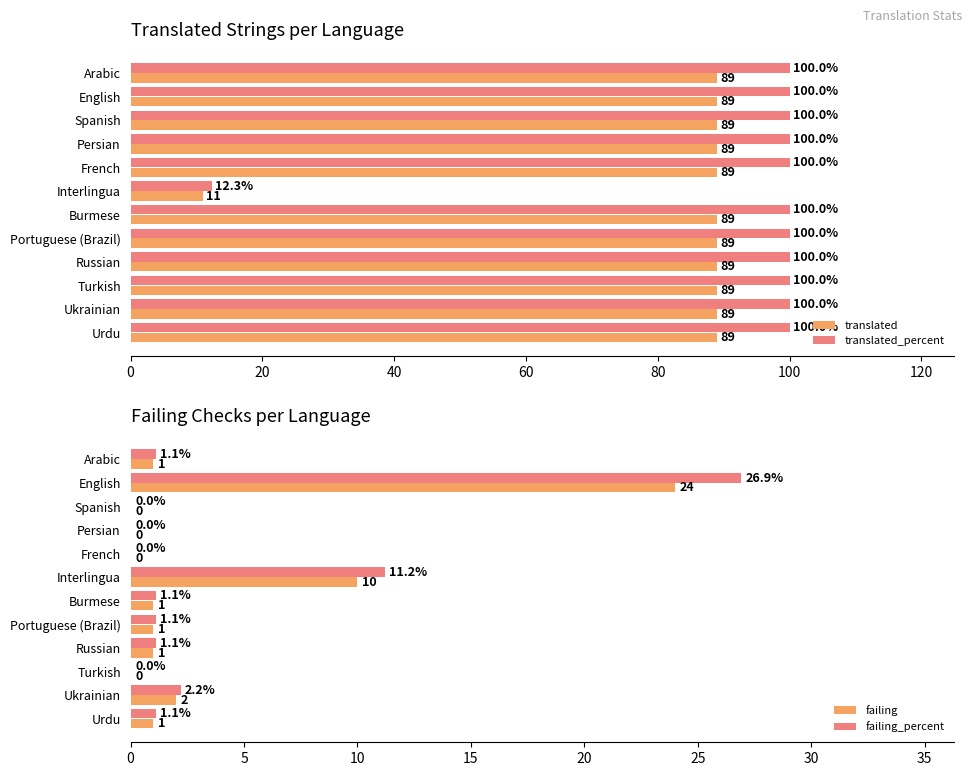

Rank the series by their maximum value, from highest to lowest.

translated_percent, translated, failing_percent, failing